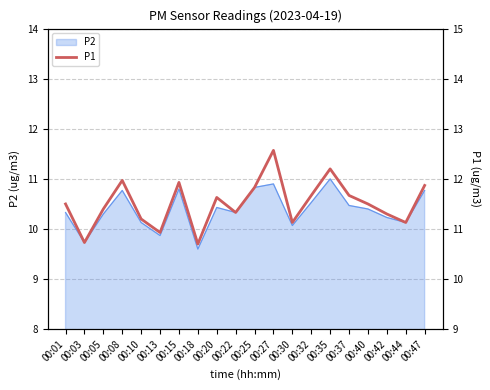

Is it true that the value at 00:20 is 11.6?

True